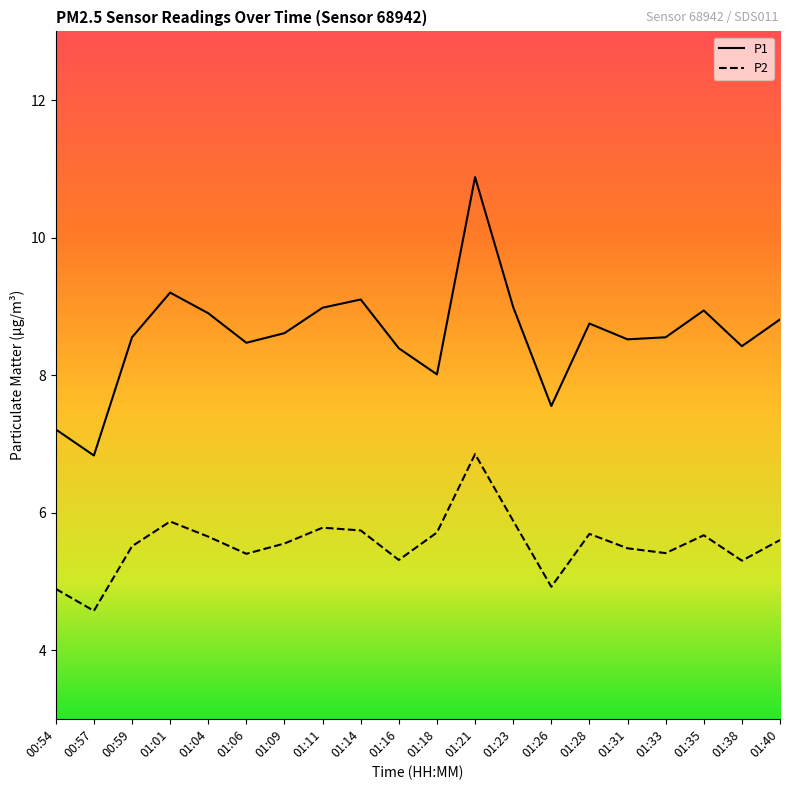

What position from the right is 01:23?

8